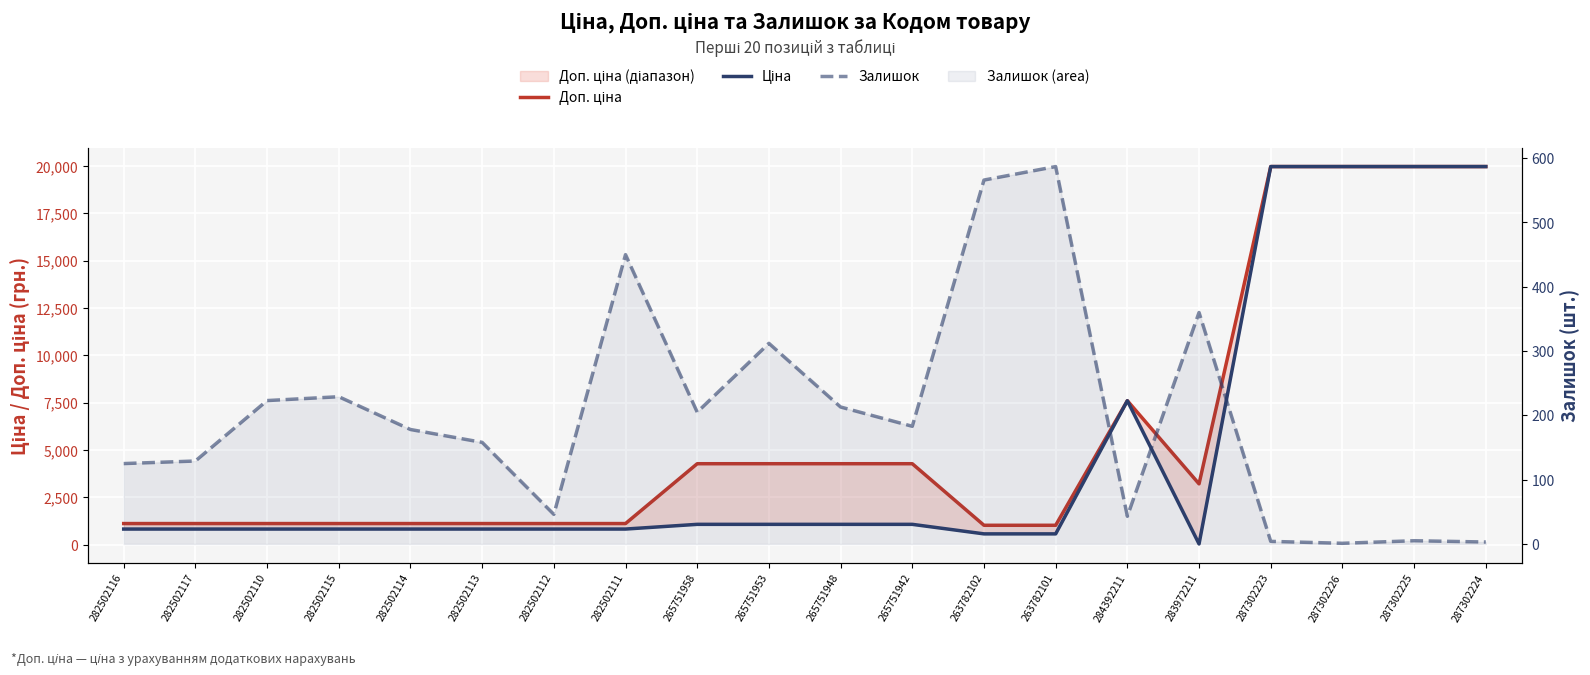

Is it true that Ціна equals 318.2 at 265751953?

False